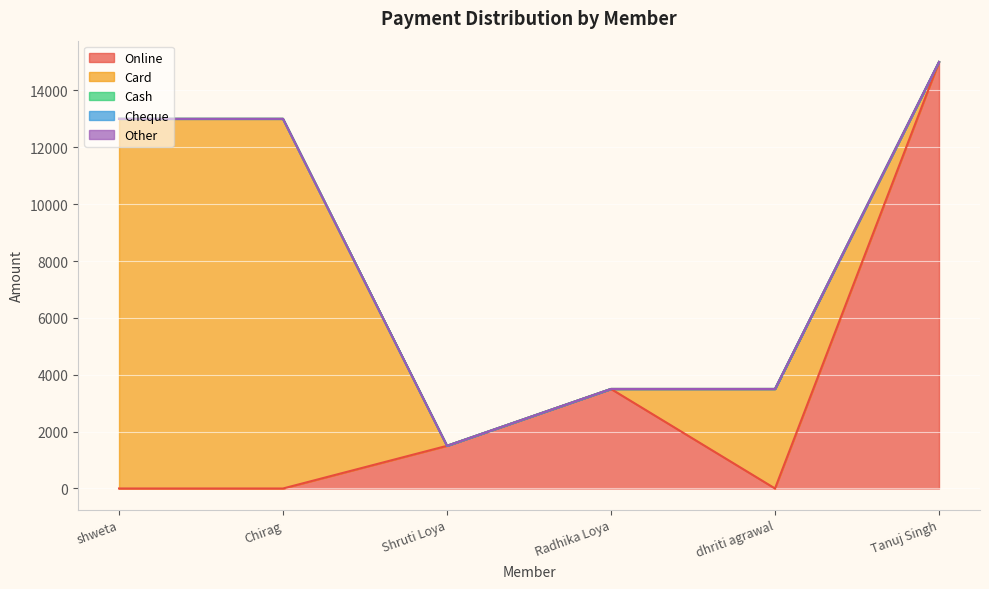

True or false: Cash and Card cross at least once.

False